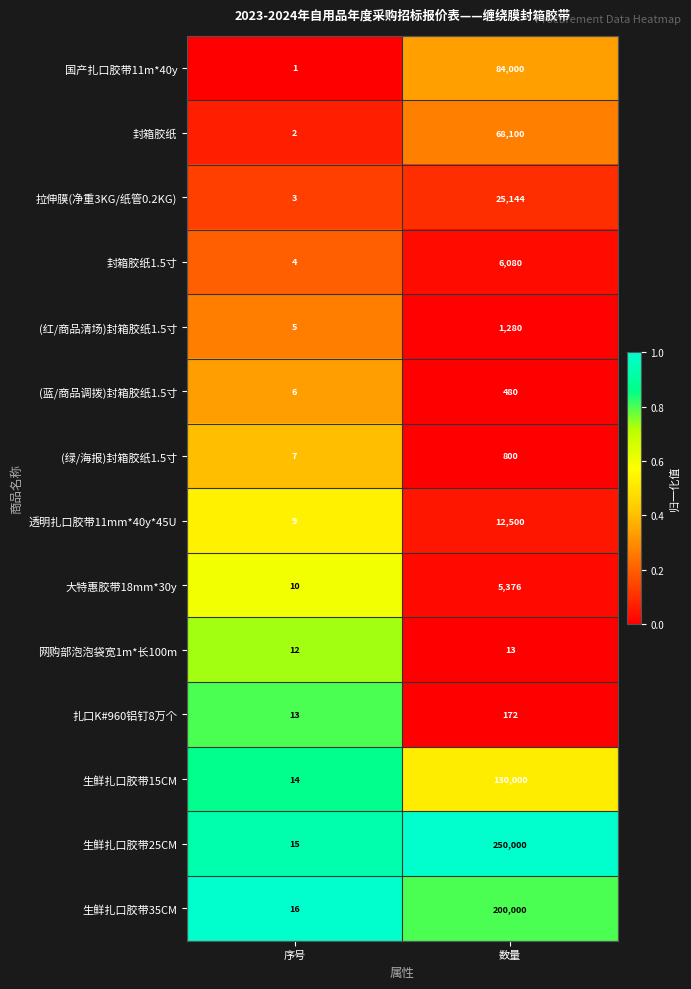

Reading right to left, transcribe all the data shown in this chart.

国产扎口胶带11m*40y: 数量=84000	序号=1
封箱胶纸: 数量=68100	序号=2
拉伸膜(净重3KG/纸管0.2KG): 数量=25144	序号=3
封箱胶纸1.5寸: 数量=6080	序号=4
(红/商品清场)封箱胶纸1.5寸: 数量=1280	序号=5
(蓝/商品调拨)封箱胶纸1.5寸: 数量=480	序号=6
(绿/海报)封箱胶纸1.5寸: 数量=800	序号=7
透明扎口胶带11mm*40y*45U: 数量=12500	序号=9
大特惠胶带18mm*30y: 数量=5376	序号=10
网购部泡泡袋宽1m*长100m: 数量=13	序号=12
扎口K#960铝钉8万个: 数量=172	序号=13
生鲜扎口胶带15CM: 数量=130000	序号=14
生鲜扎口胶带25CM: 数量=250000	序号=15
生鲜扎口胶带35CM: 数量=200000	序号=16